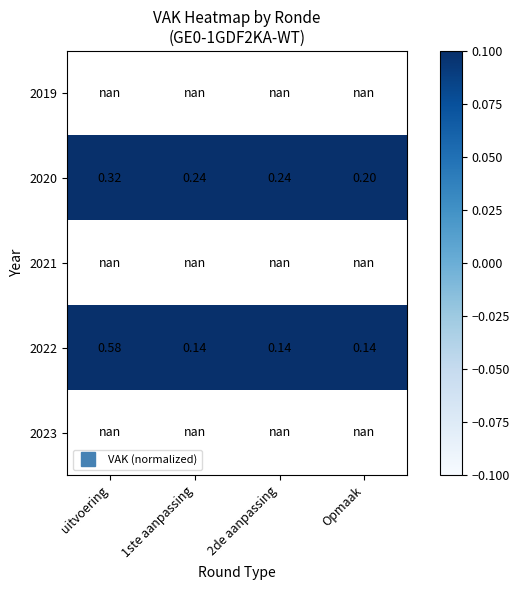

List the labels in order of 2022 value, largest first.

uitvoering, 1ste aanpassing, 2de aanpassing, Opmaak